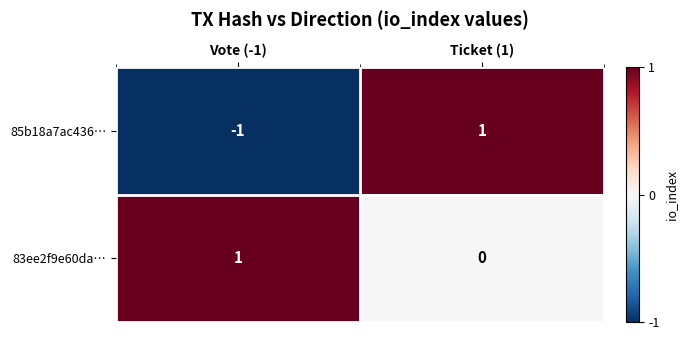

Which series has the largest total across all categories?

83ee2f9e60da…